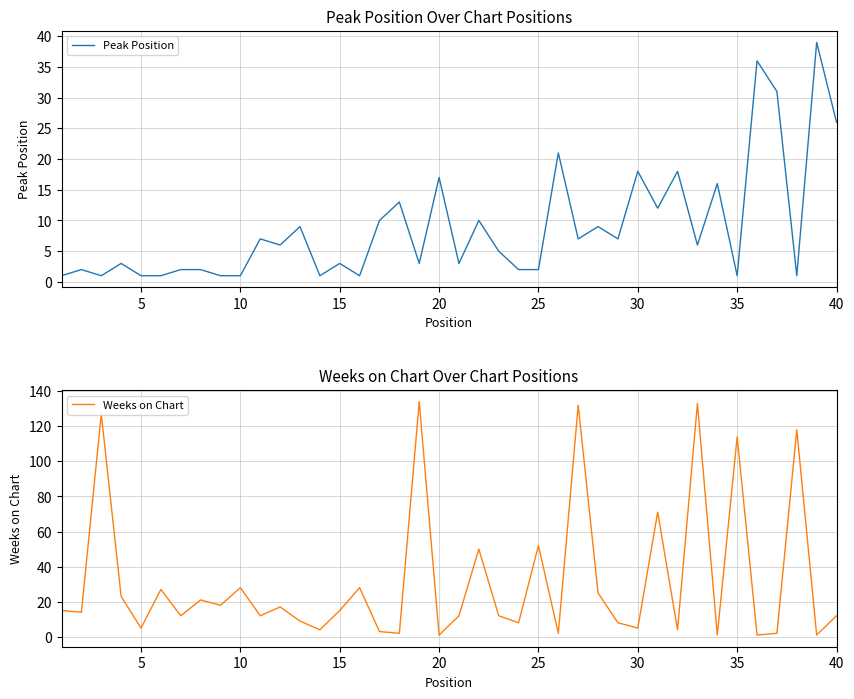

The value of Peak Position at 10 is 1. True or false?

True